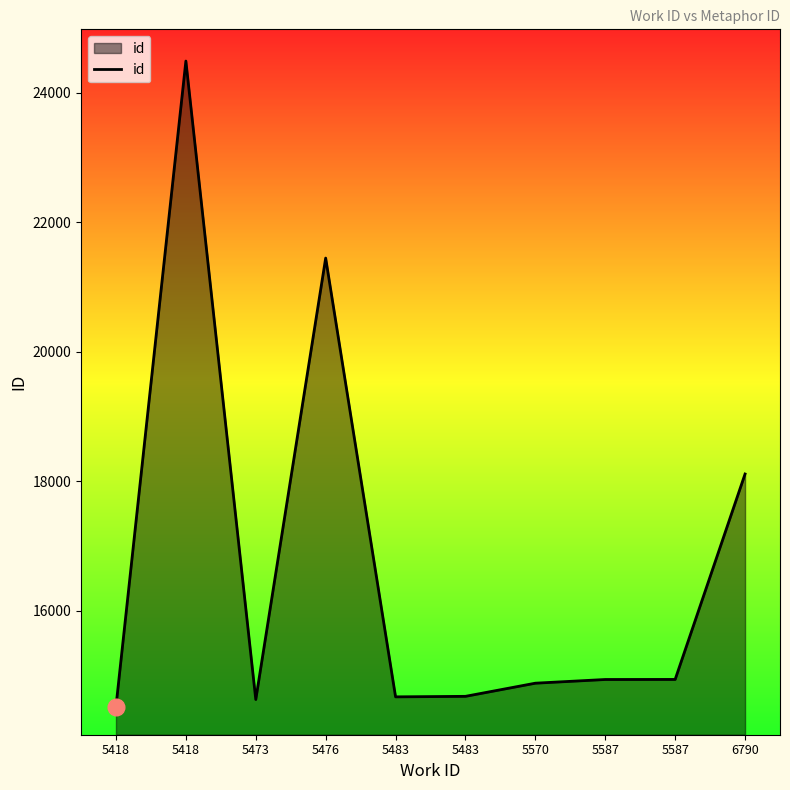

How many lines are shown in the chart?

1